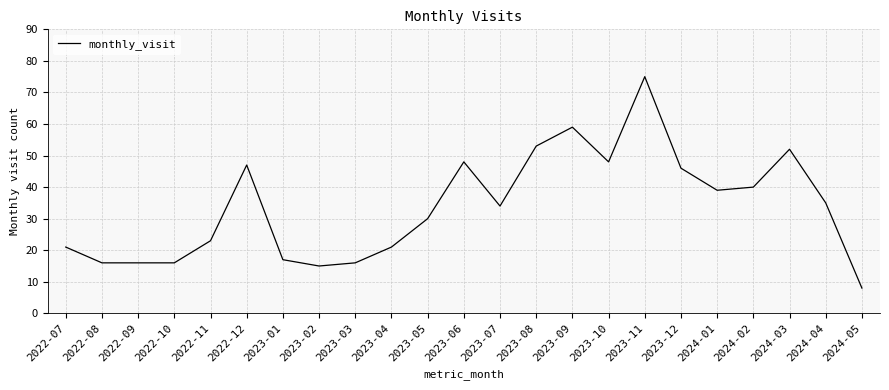

The chart shows a value of 47 at 2022-12. True or false?

True